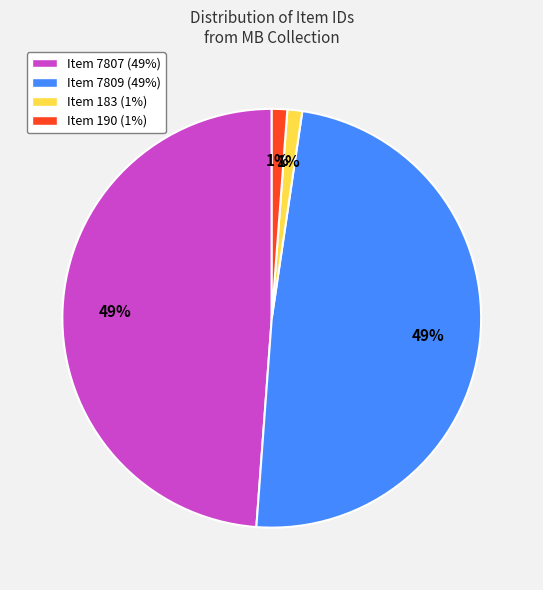

How many segments does this pie chart have?

4